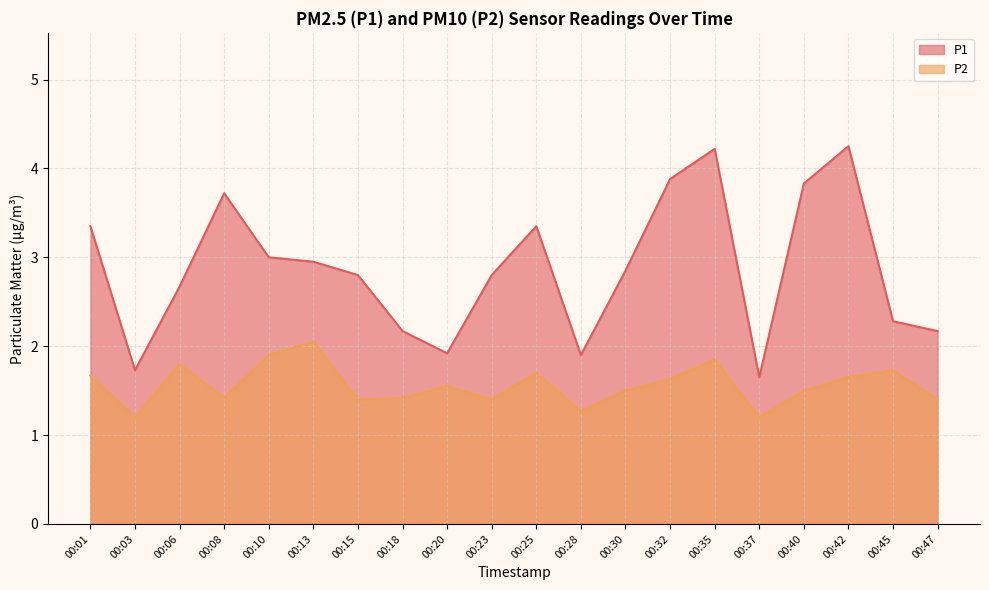

True or false: P2 and P1 cross at least once.

False